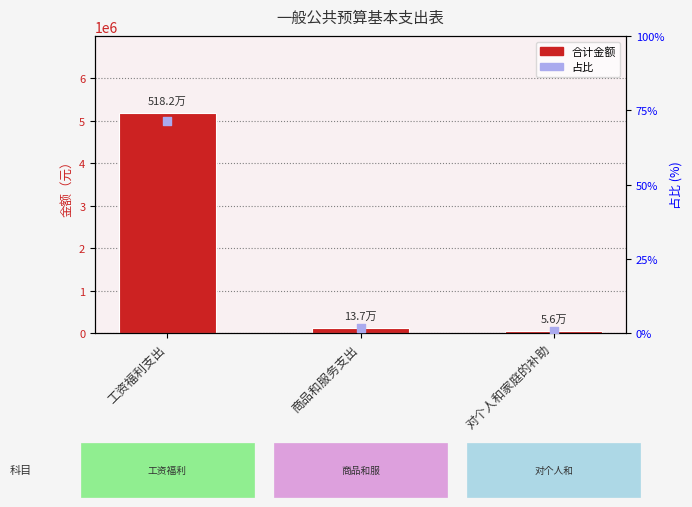

What is the total value across all series at 对个人和家庭的补助?

109571.9